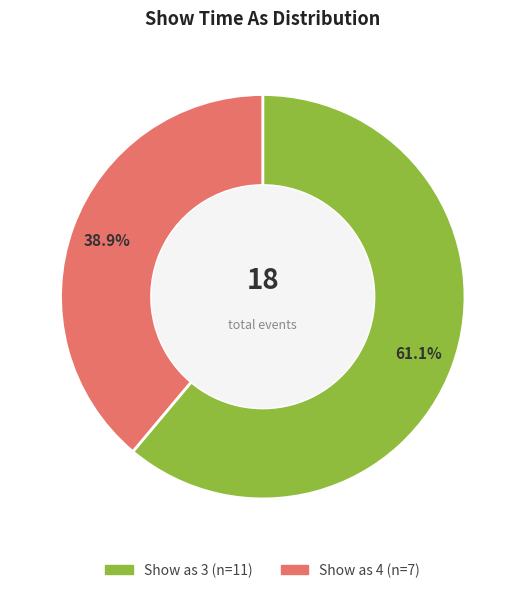

Is there any slice that represents more than half of the pie?

Yes